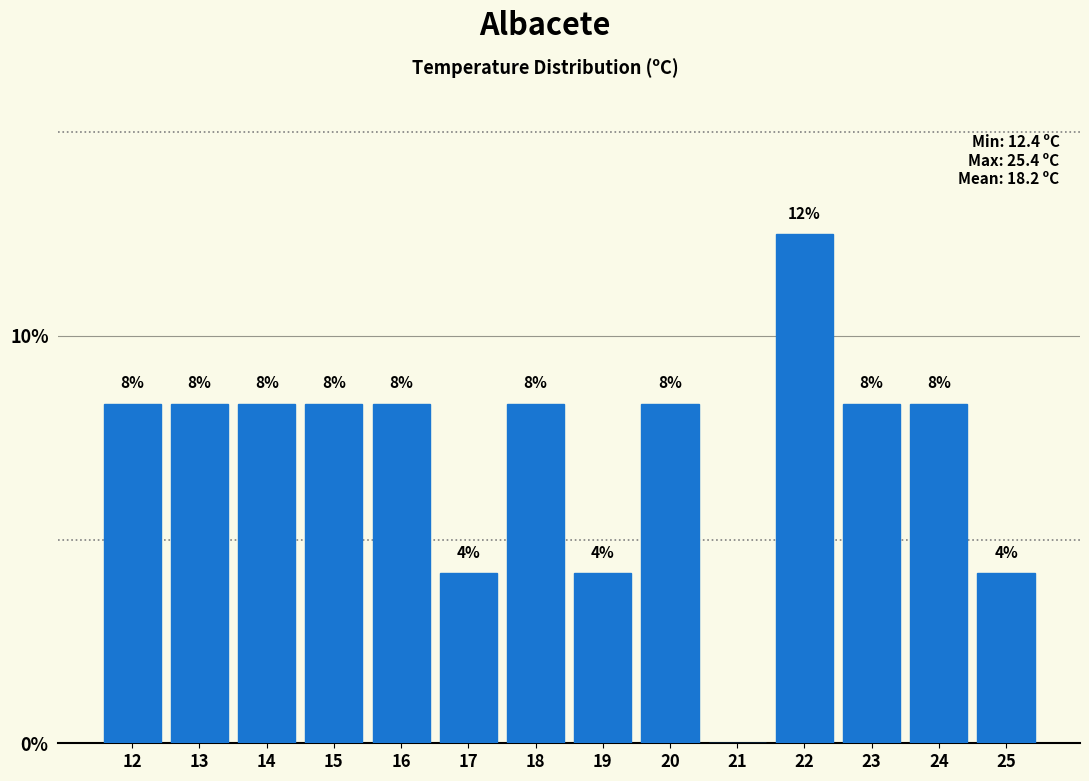

Are the bars horizontal?

No